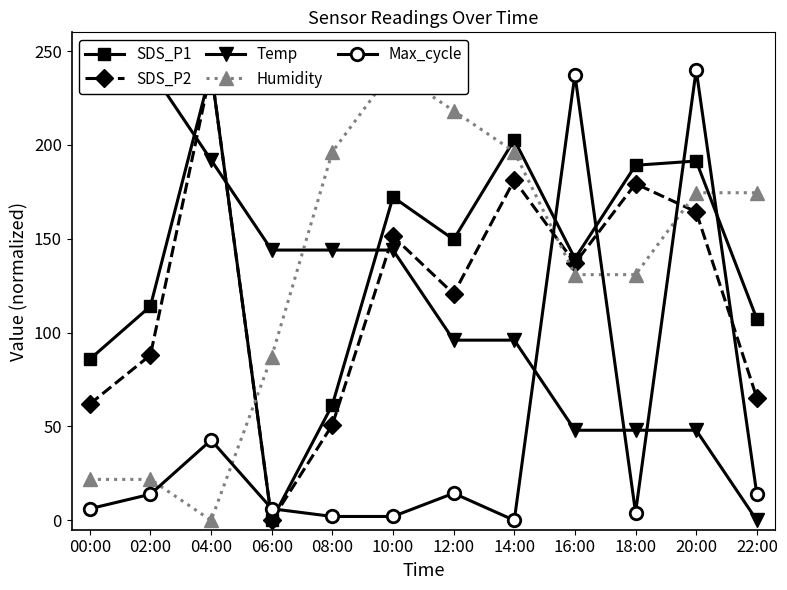

How many data points in Temp are less than 143?

6